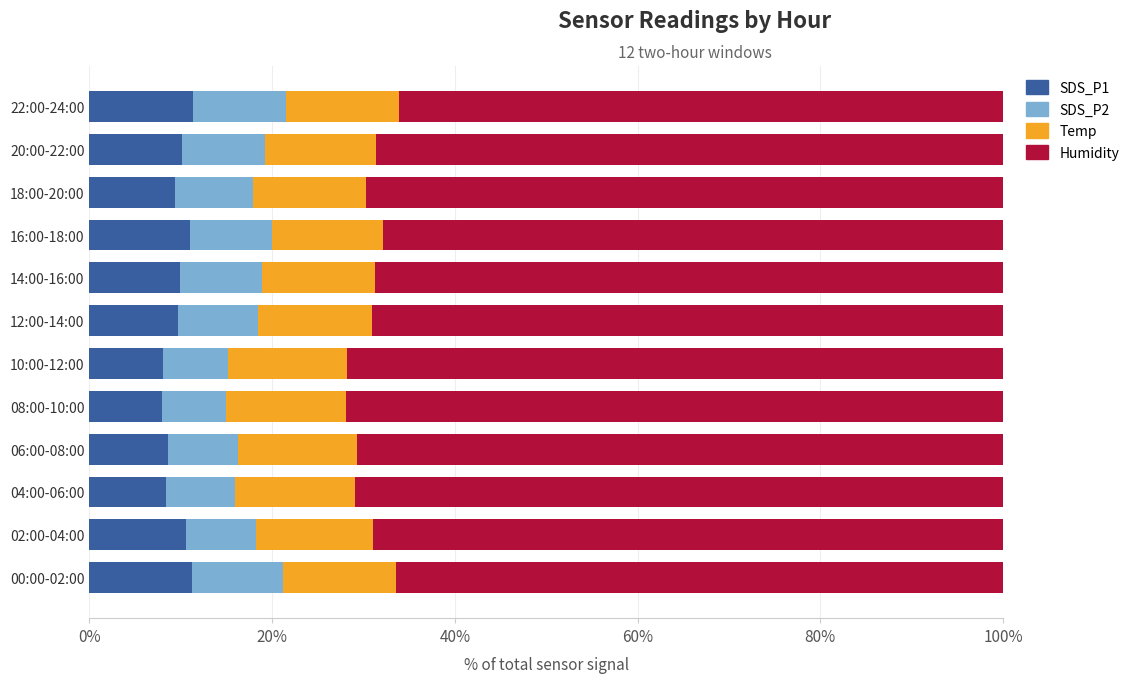

What is the maximum value for SDS_P1?

11.3